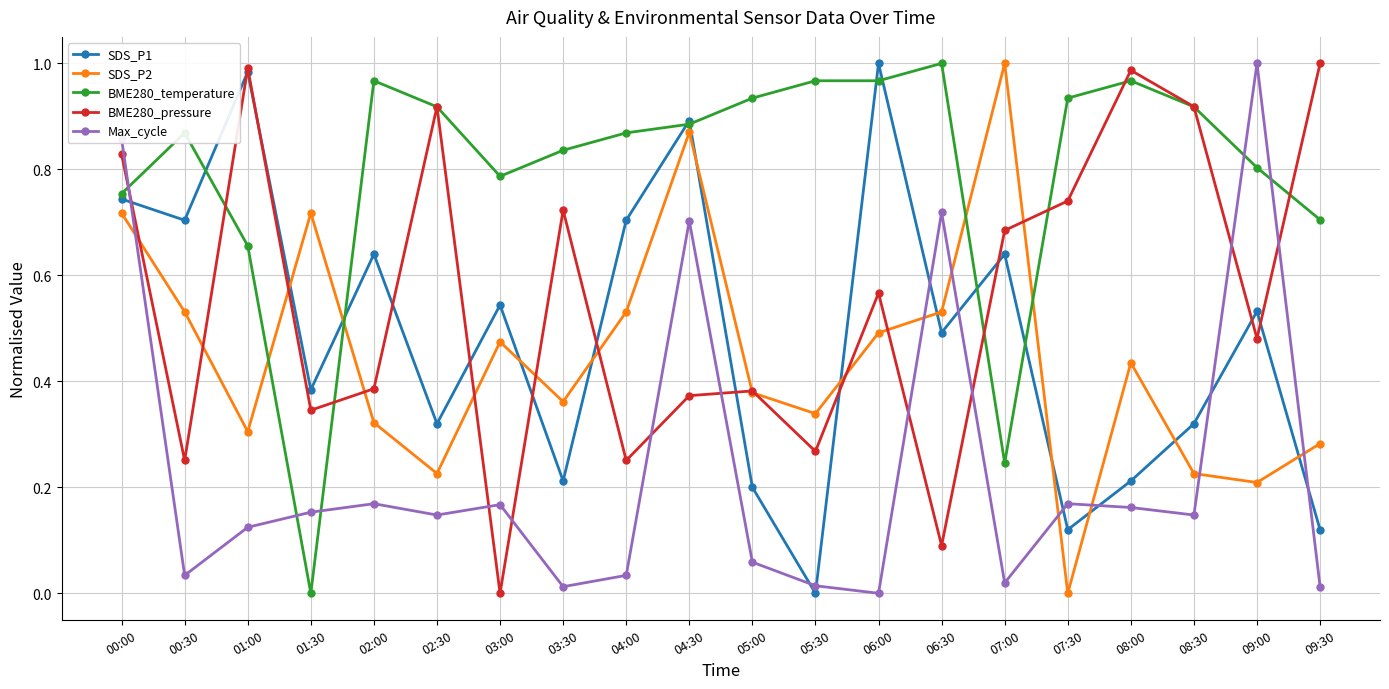

Which series changed the most between 00:00 and 01:30?

BME280_temperature